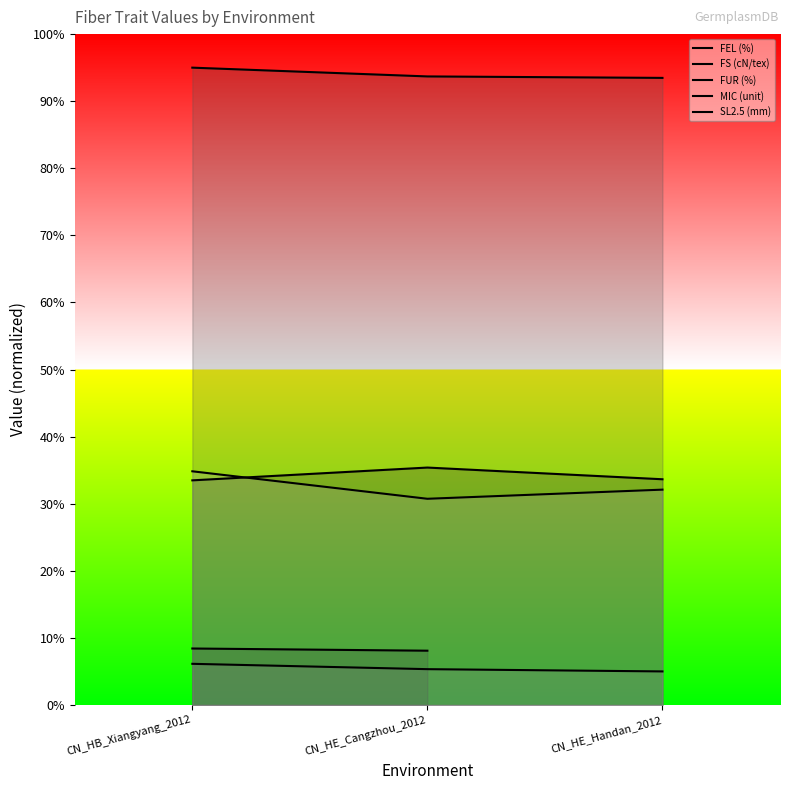

True or false: FS (cN/tex) has a value of 60.0 at CN_HE_Cangzhou_2012.

False